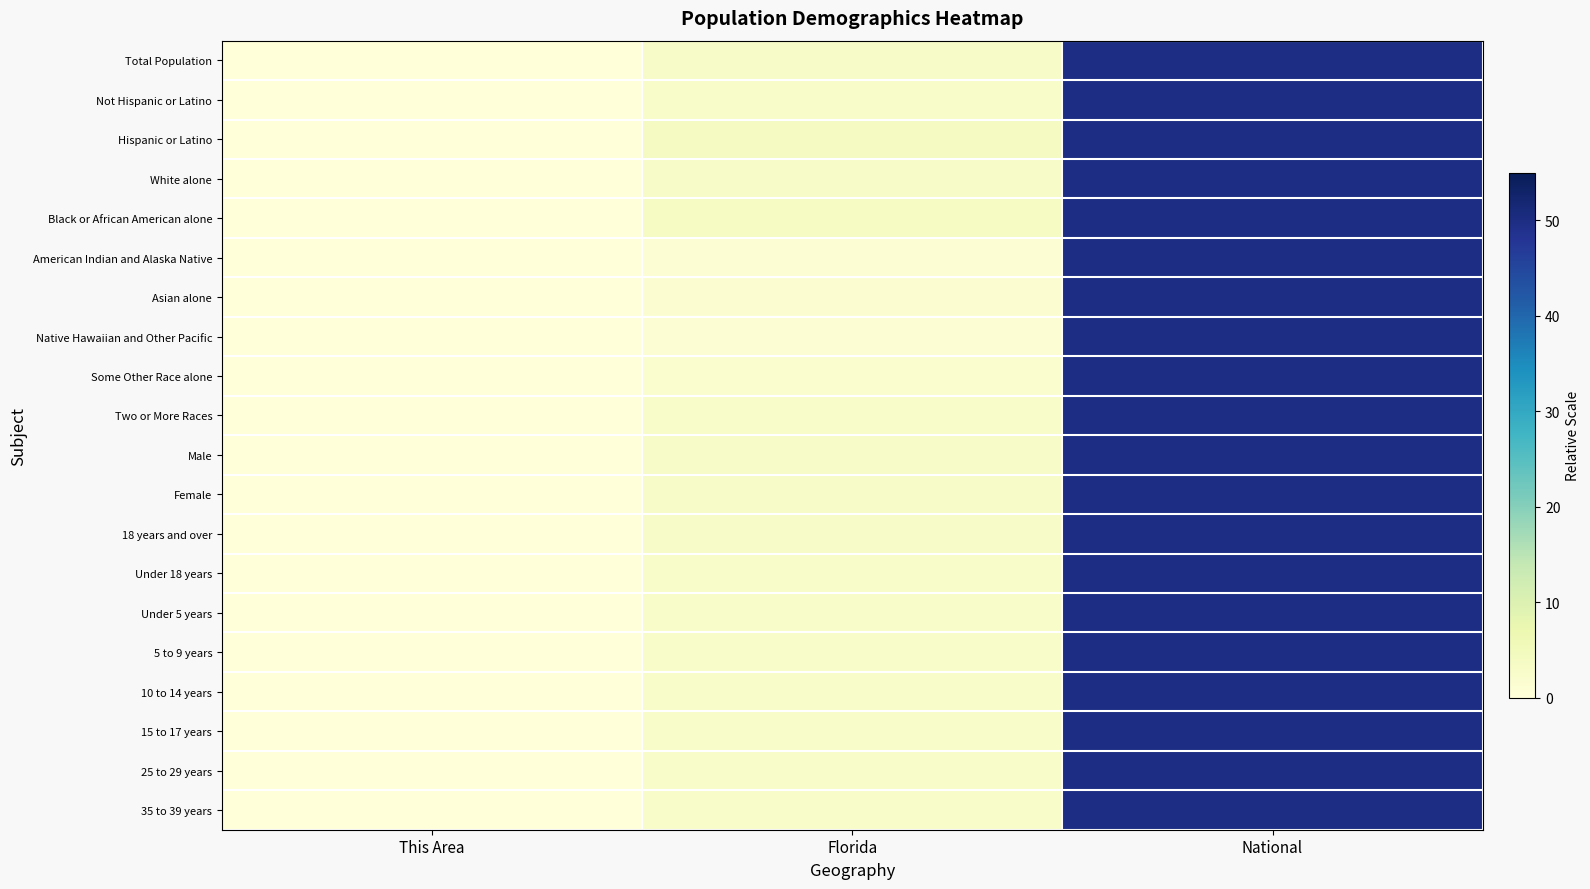

Which has a higher value, National or This Area?

National